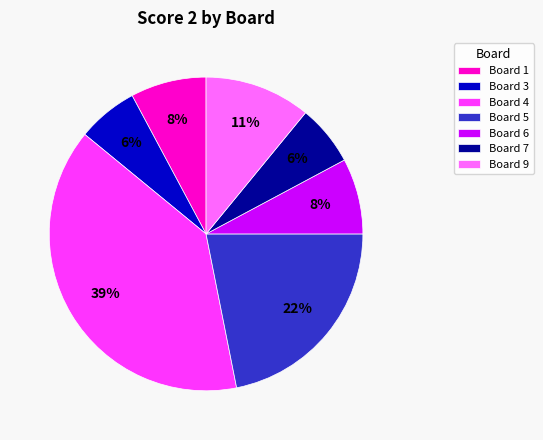

True or false: Board 5 accounts for 29% of the total.

False